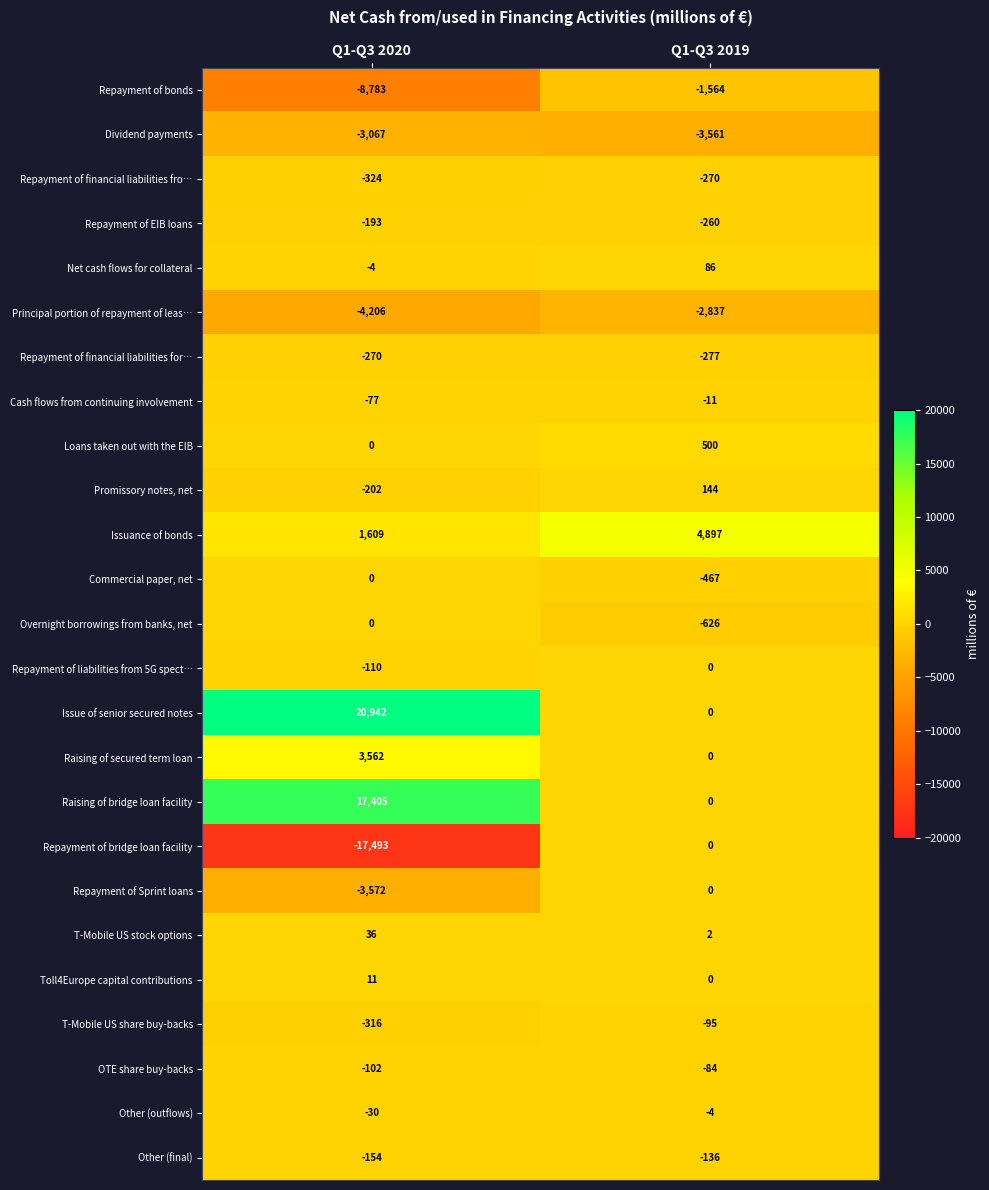

Which series has the largest total across all categories?

Issue of senior secured notes